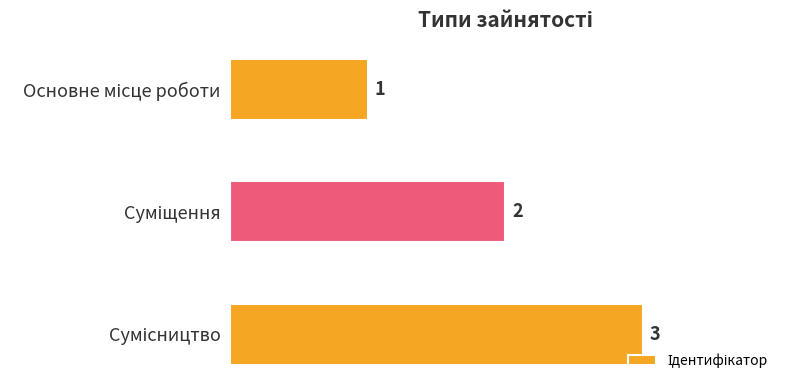

Count the values in the range 1 to 3.

3